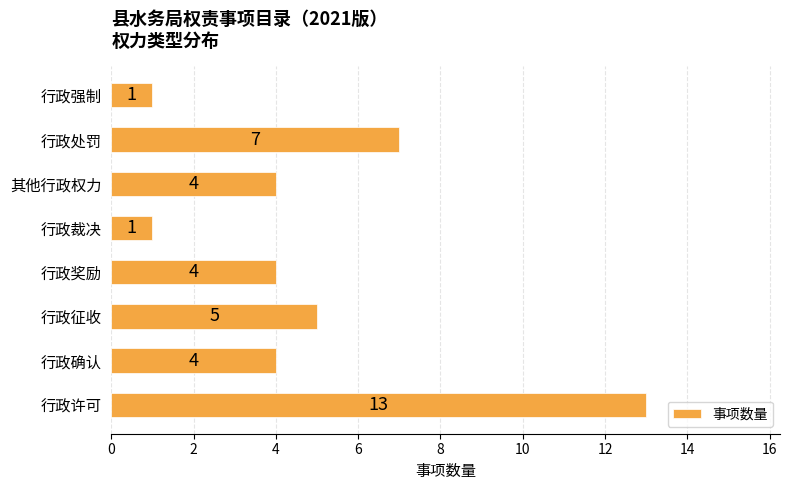

What is the difference between the maximum and second lowest values?

12